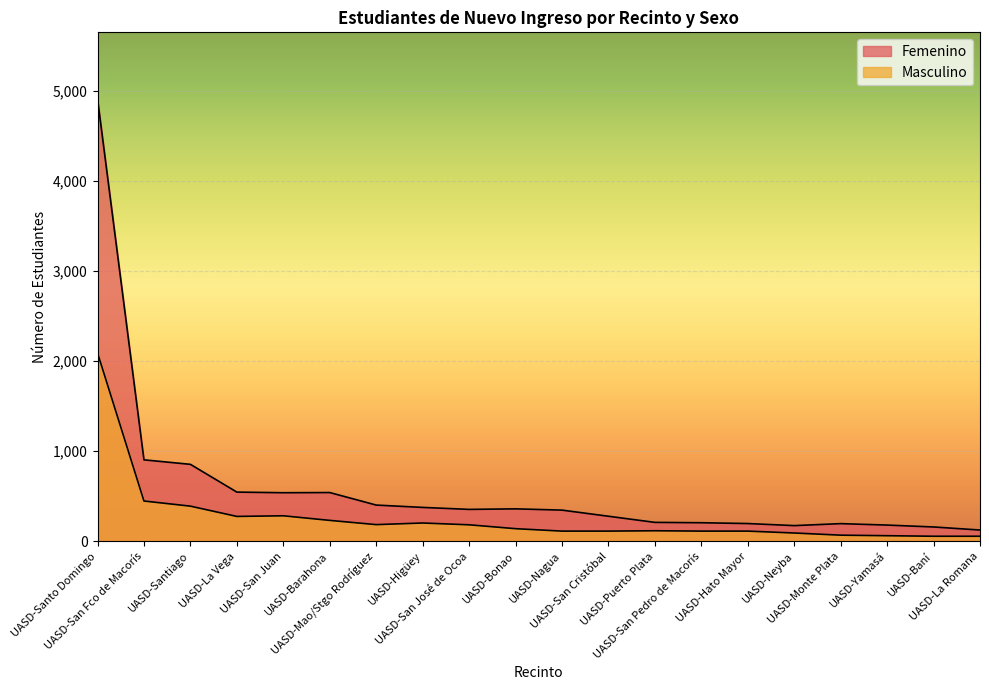

Rank the series by their maximum value, from highest to lowest.

Femenino, Masculino